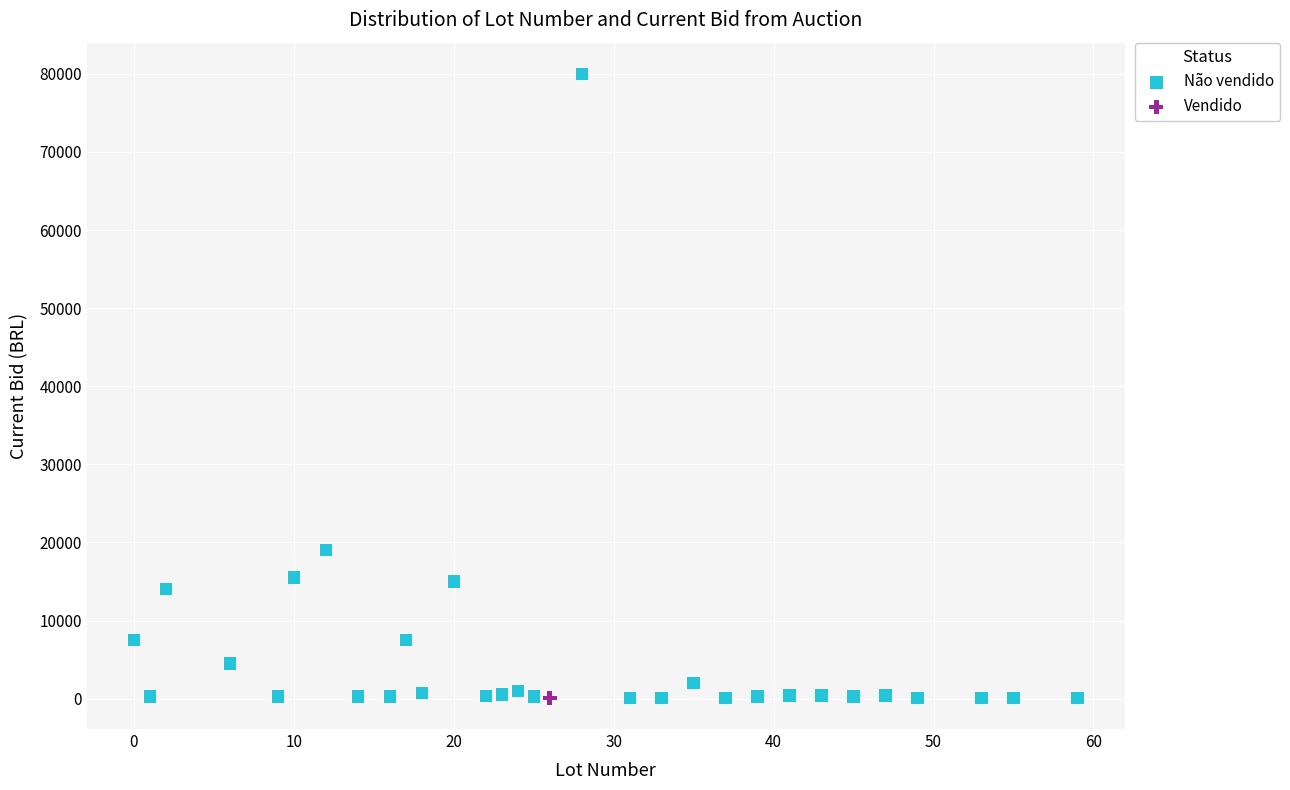

What are all the series names shown in the legend?

Não vendido, Vendido